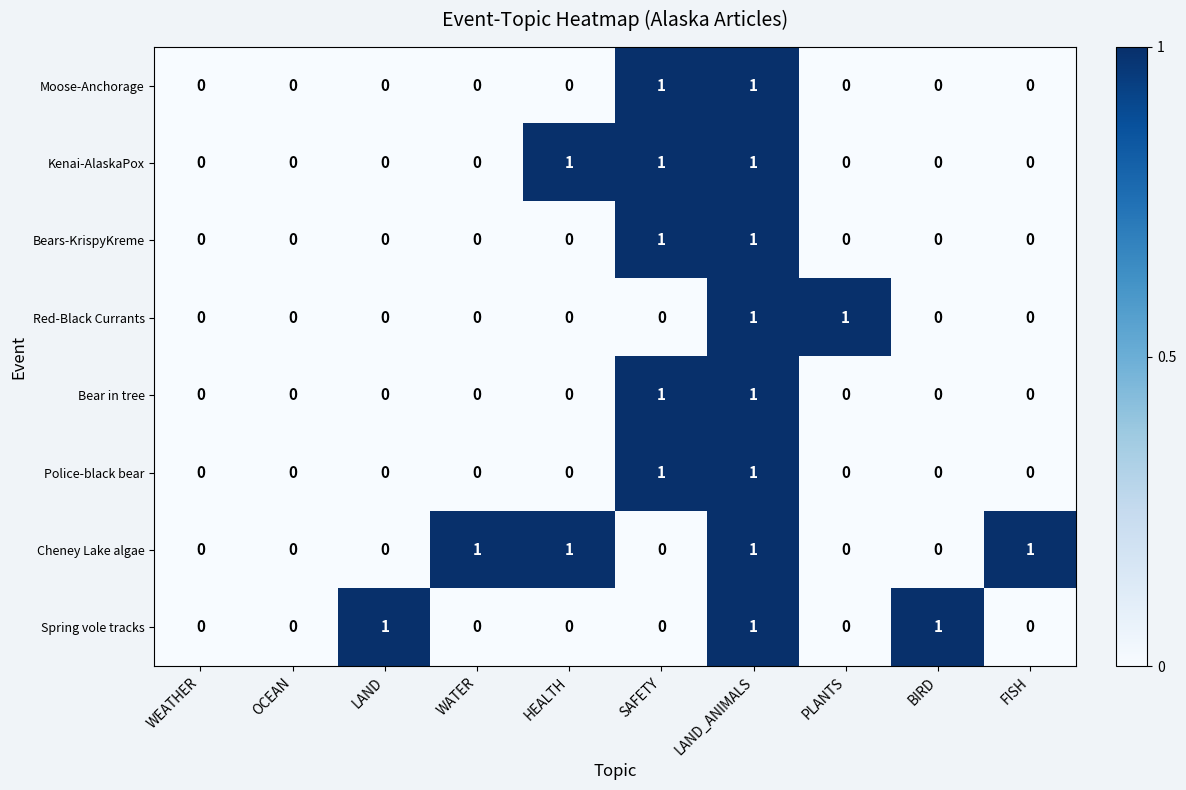

Is the value of Red-Black Currants at WEATHER greater than the value of Bears-KrispyKreme at LAND_ANIMALS?

No